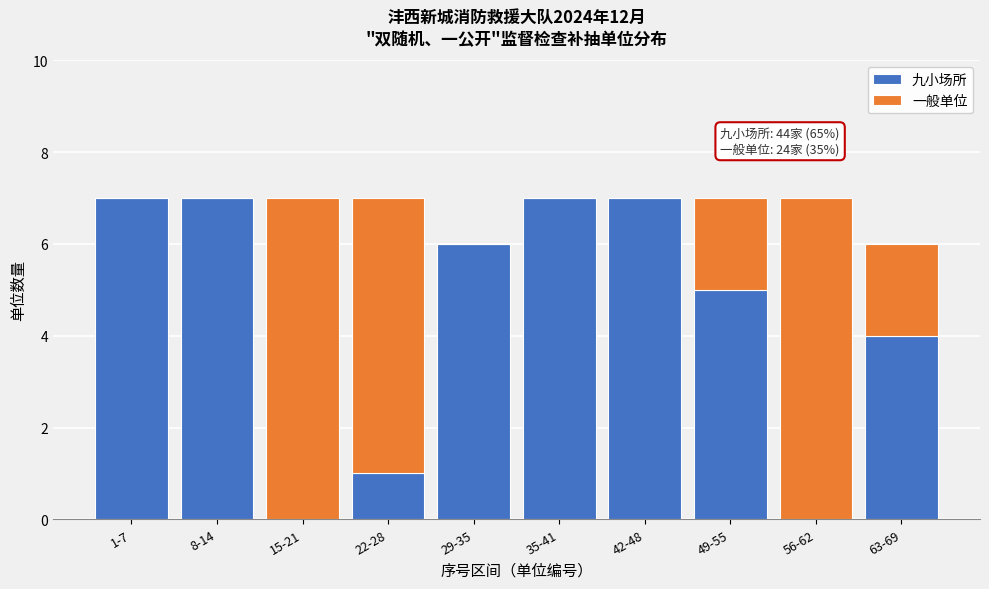

Reading left to right, list the values for the 九小场所 series.

1-7=7	8-14=7	15-21=0	22-28=1	29-35=6	35-41=7	42-48=7	49-55=5	56-62=0	63-69=4